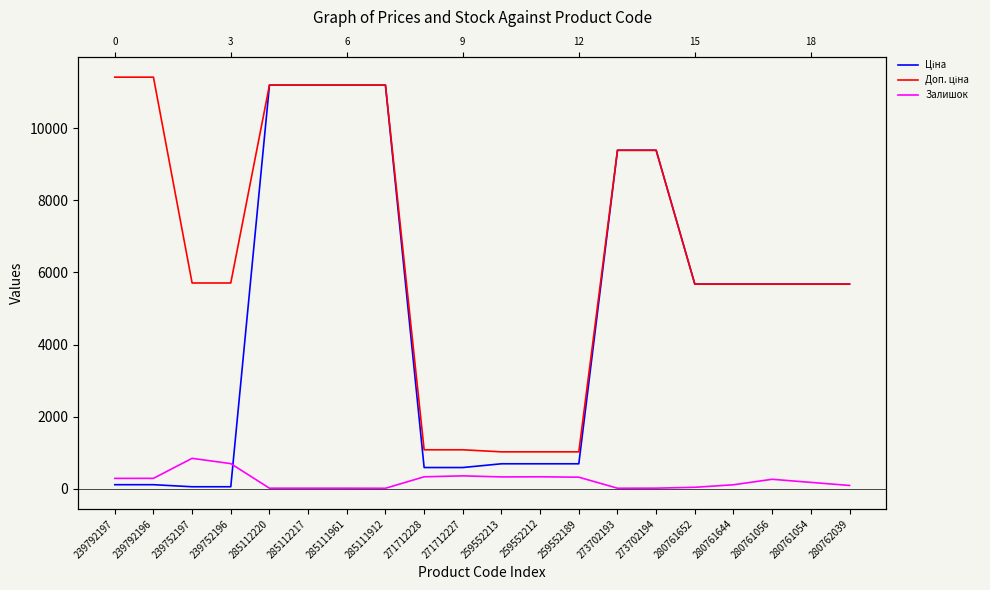

How many series are shown in this chart?

3